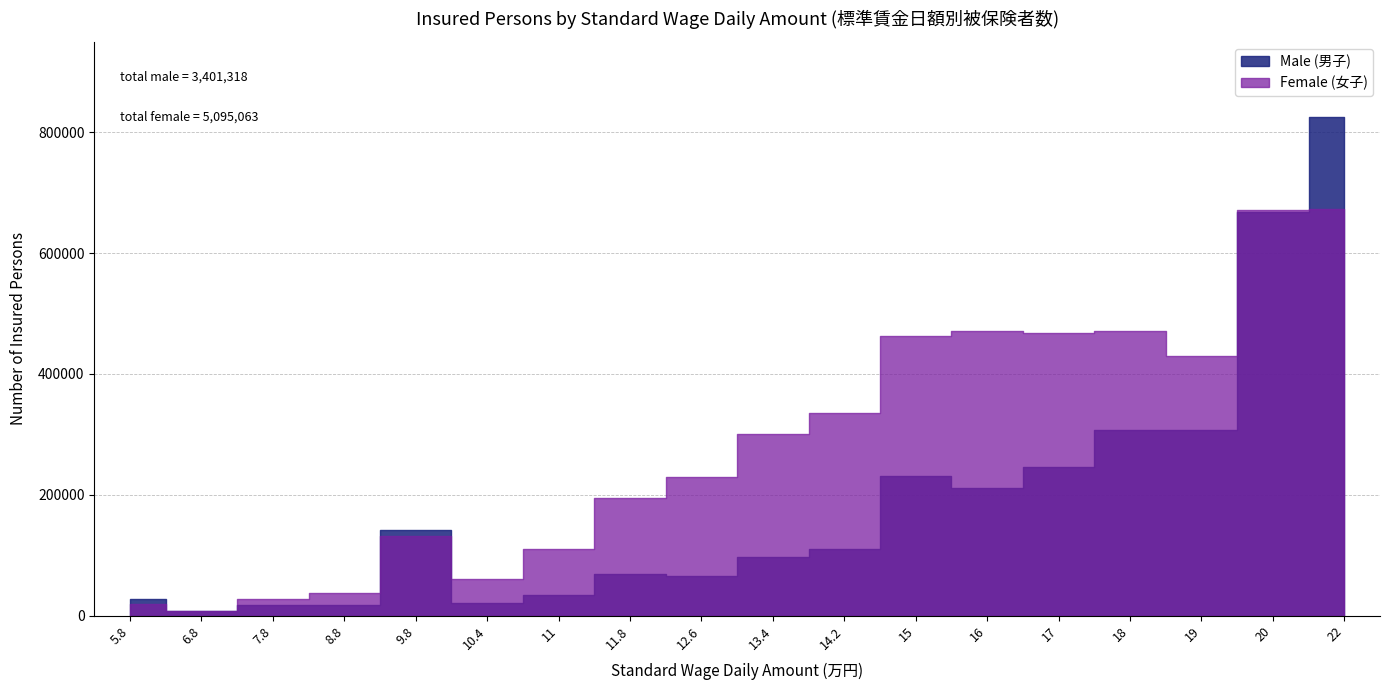

At which category is the sum across all series the highest?

22